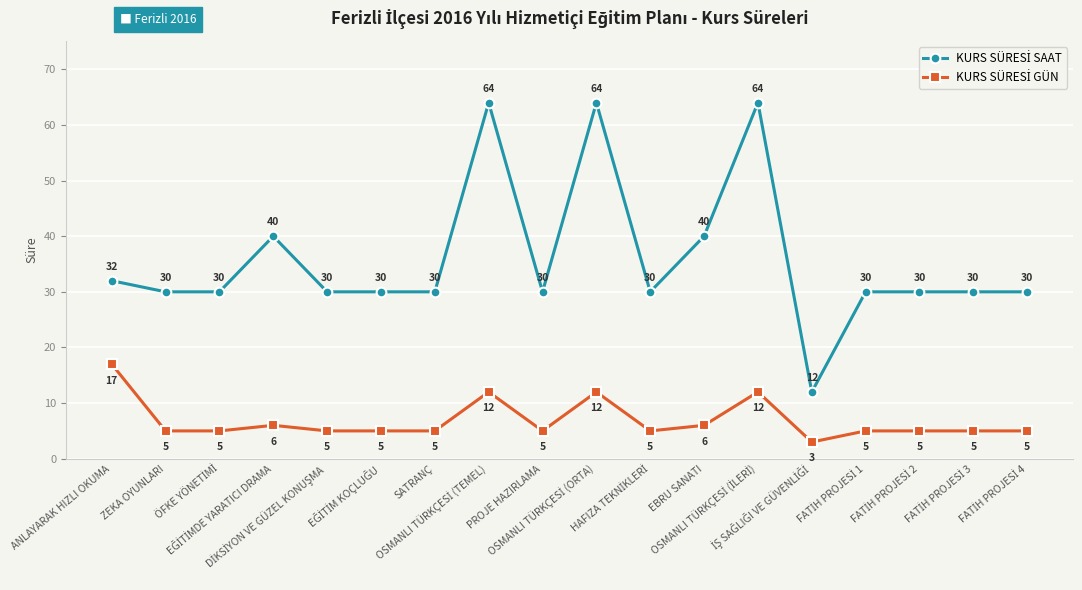

At how many categories does at least one series exceed 49?

3